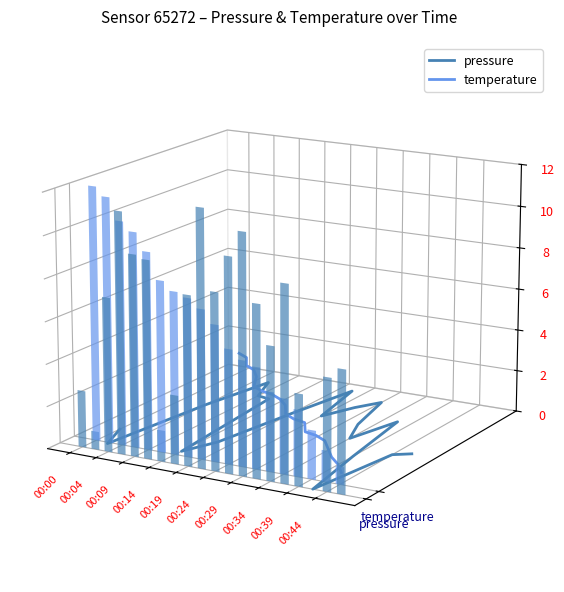

True or false: temperature has a value of -0.0 at 00:29.

False